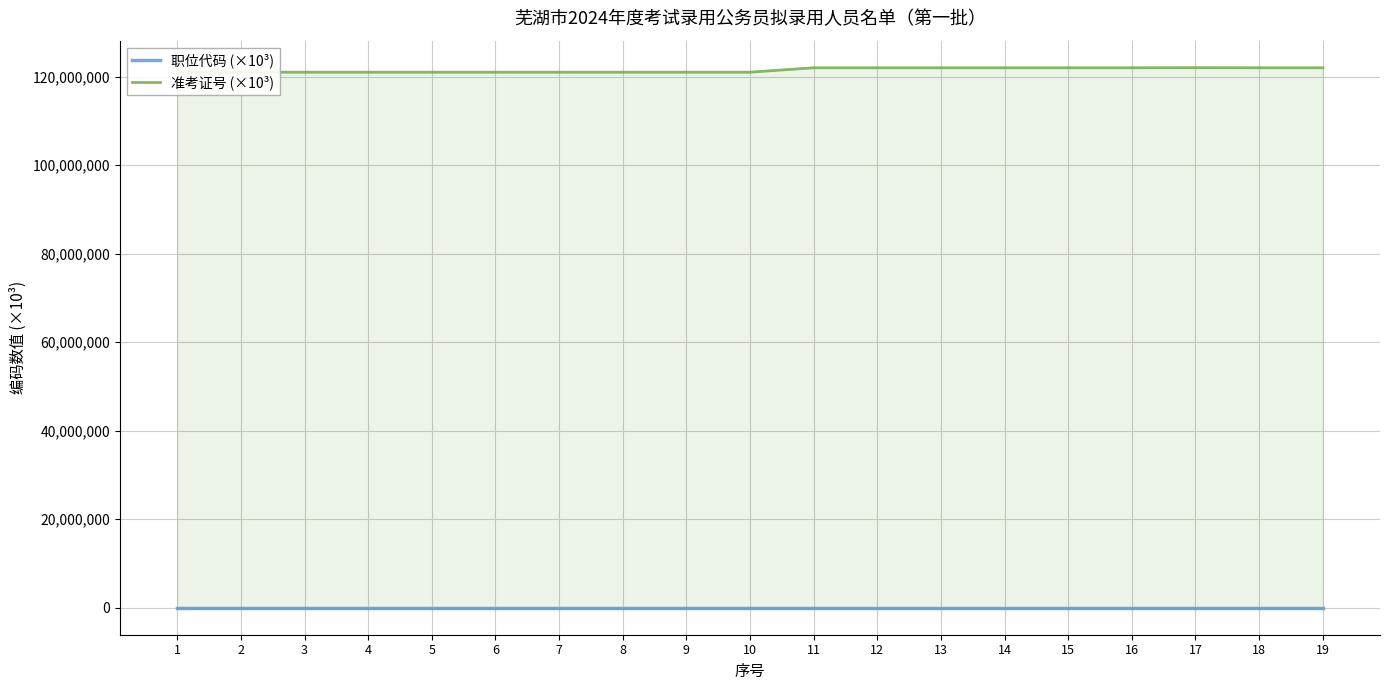

Reading left to right, transcribe all the data shown in this chart.

职位代码 (×10³): 120.0	120.0	120.0	120.0	120.0	120.0	120.0	120.0	120.0	120.0	120.0	120.0	120.0	120.0	120.0	120.0	120.0	120.0	120.0
准考证号 (×10³): 121000400.2	121000400.9	121000700.4	121000701.2	121000702.5	121000800.6	121000901.4	121000903.1	121001501.1	121001501.5	122000102.6	122000303.0	122000303.0	122000303.0	122000303.2	122000303.2	122020100.3	122000303.7	122000303.8